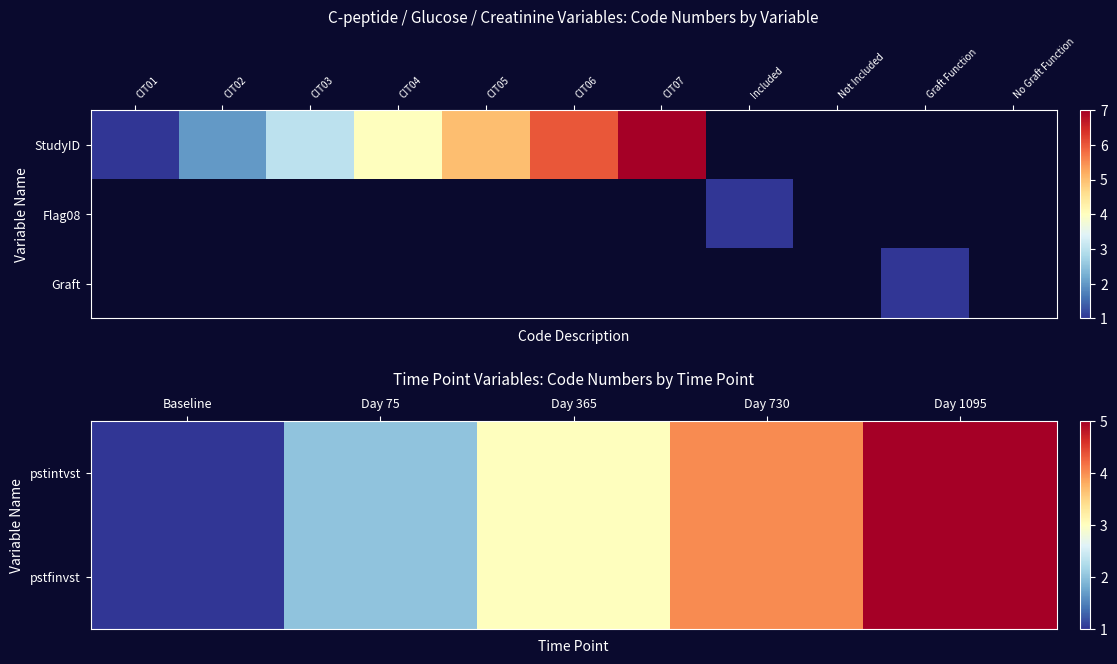

Rank the series at 6 from lowest to highest value.

Flag08, Graft, StudyID